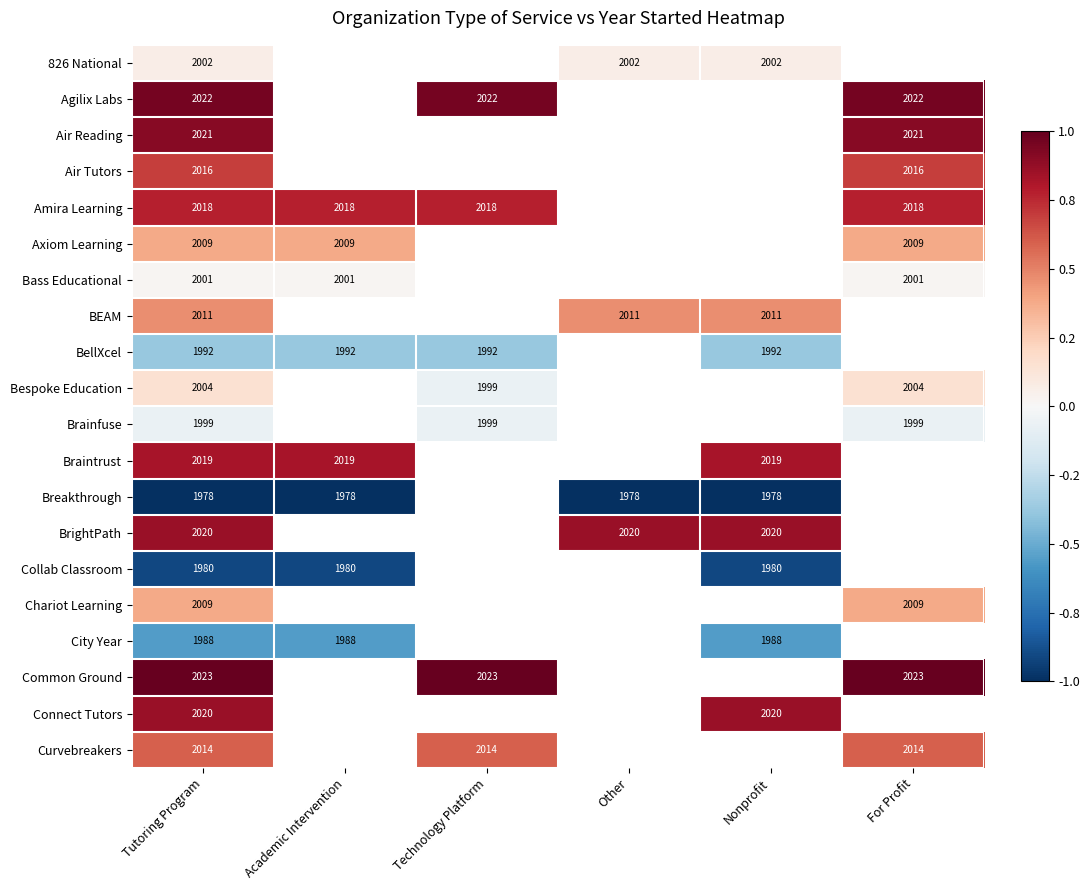

Is the value of BellXcel at Academic Intervention greater than the value of Axiom Learning at Tutoring Program?

No